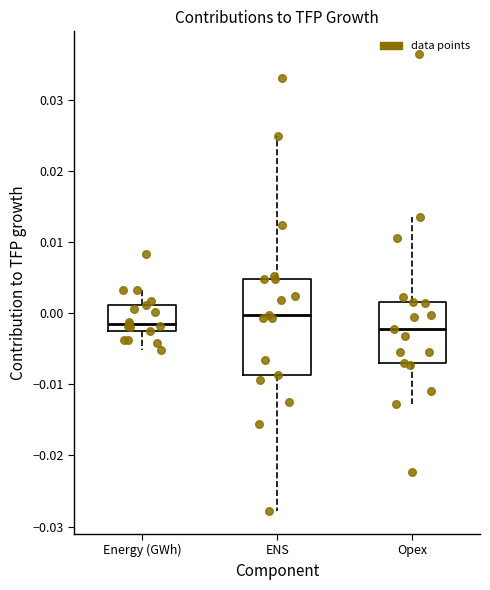

Where is the lower edge of the box for Opex on the y-axis? The values are not printed on the chart, so give them approximately, as read against the axis.

-0.007